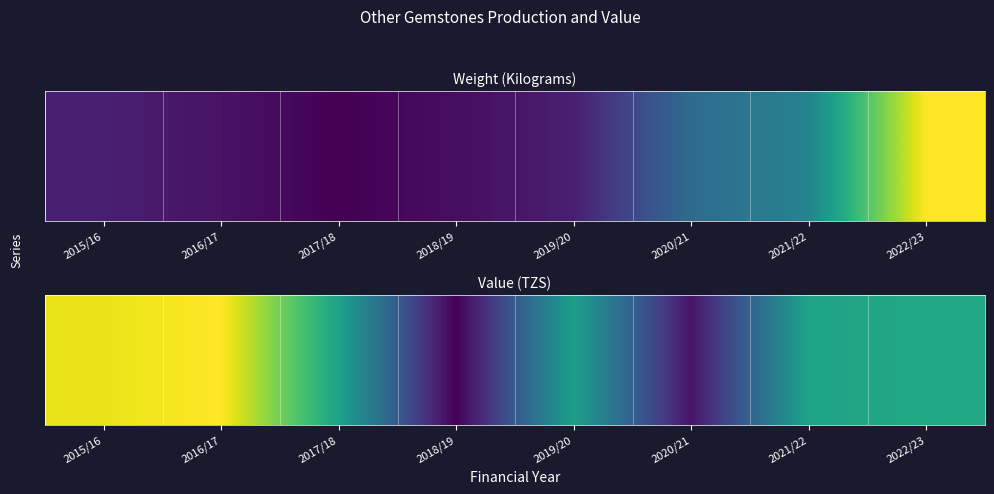

Which category has the lowest value across all series?

2018/19